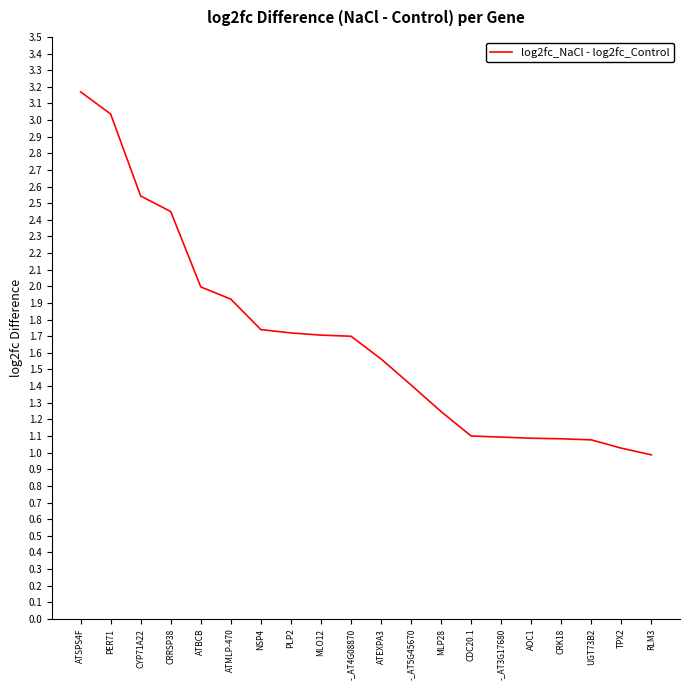

What is the difference between the values at UGT73B2 and ATSPS4F?

2.1